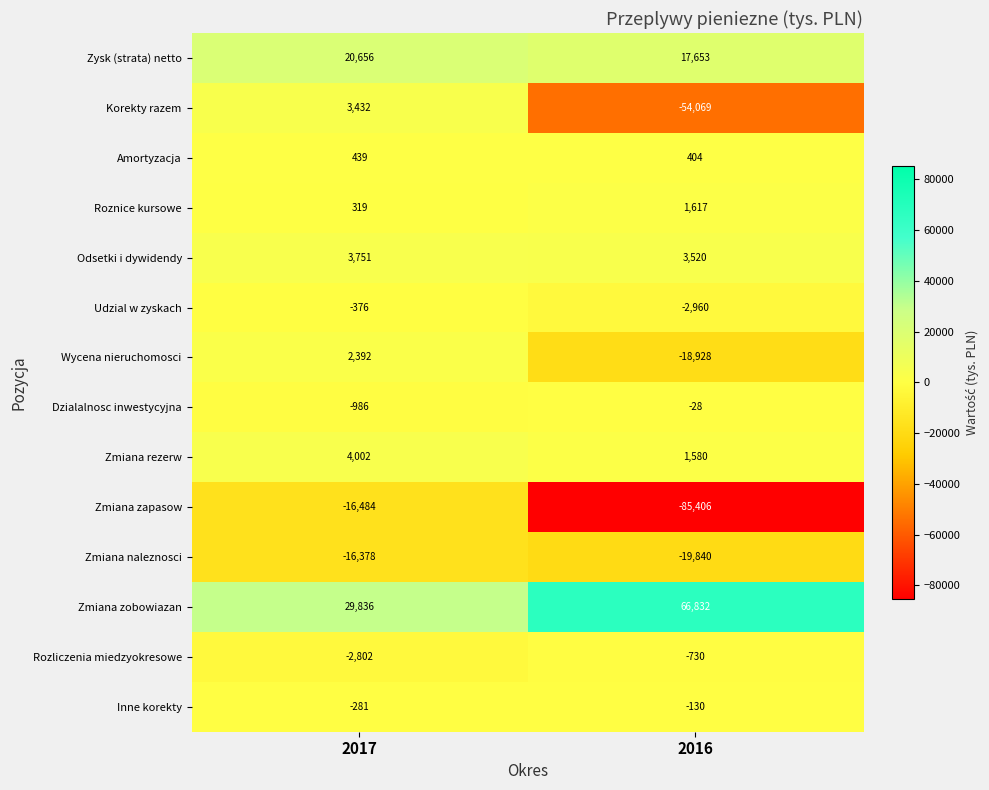

What is the sum of the Zmiana rezerw values at 2017 and 2016?

5582